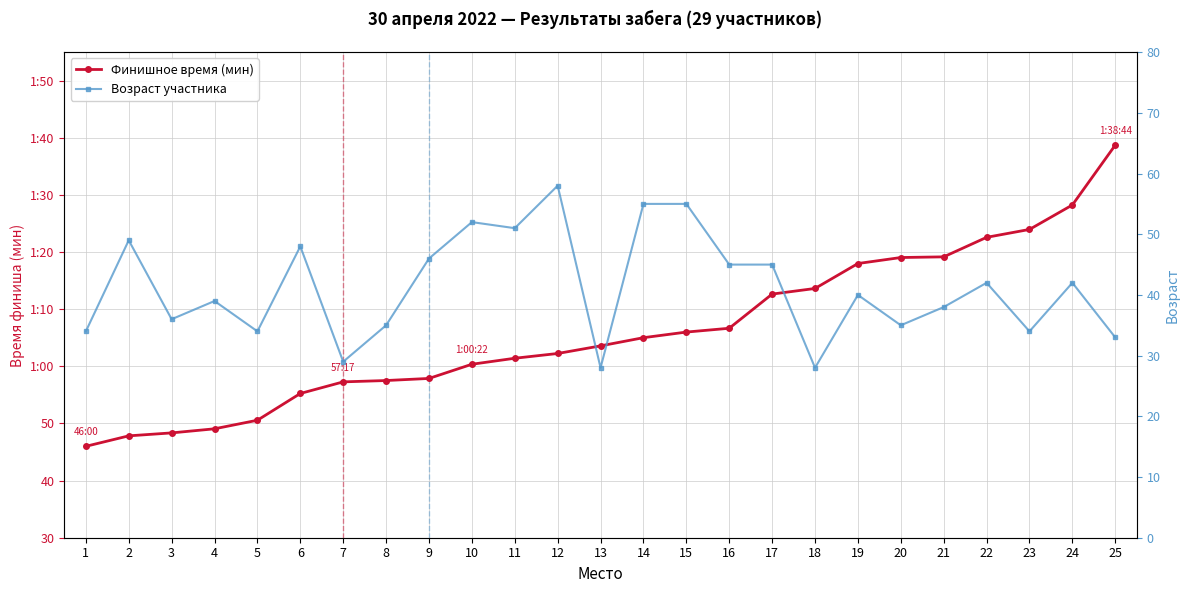

At how many categories does at least one series exceed 38?

25